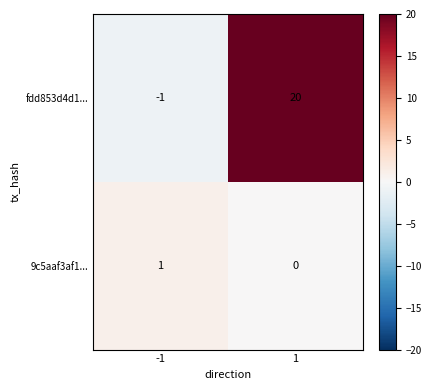

Reading left to right, extract all data points from this chart.

fdd853d4d1...: -1	20
9c5aaf3af1...: 1	0